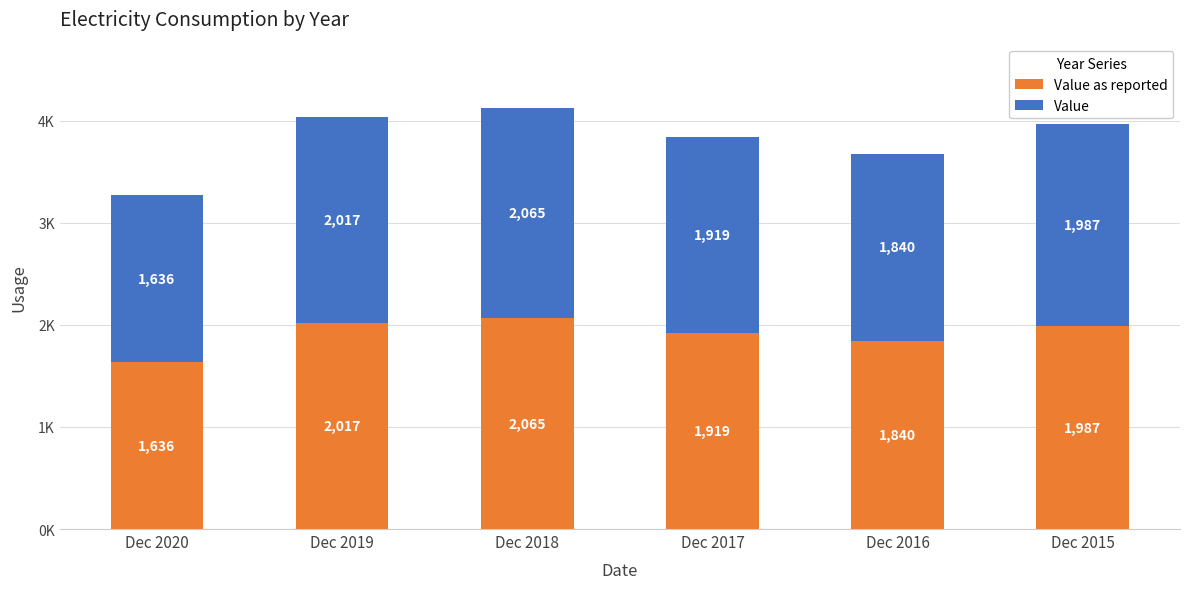

Are the bars grouped side by side (vs. stacked)?

No